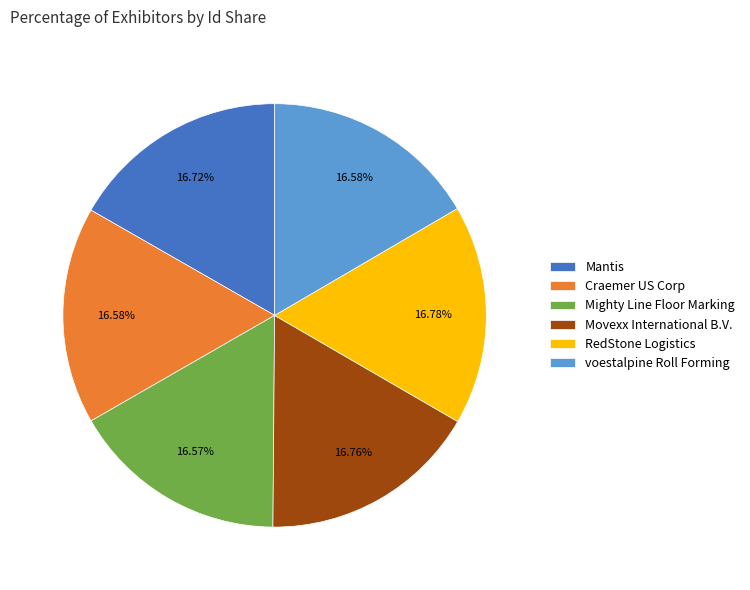

Is Mighty Line Floor Marking the majority of the pie?

No